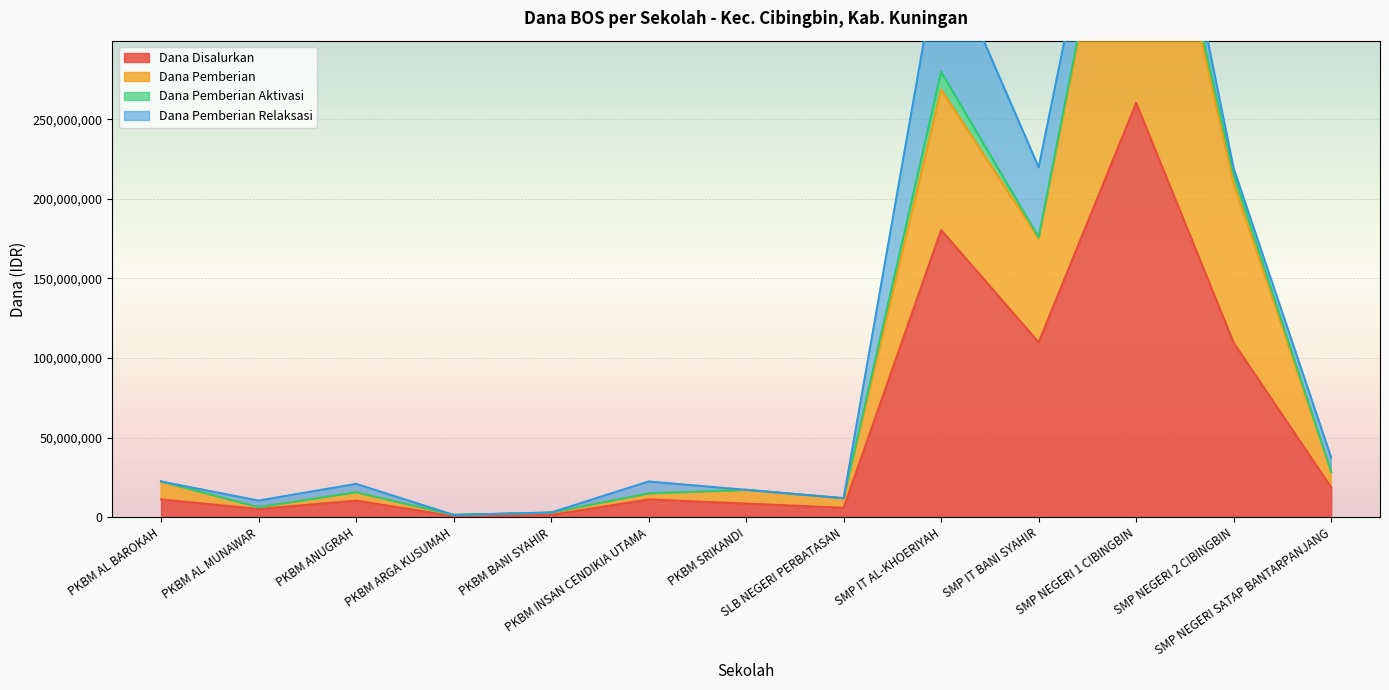

The value of Dana Disalurkan at PKBM BANI SYAHIR is 1500000. True or false?

True